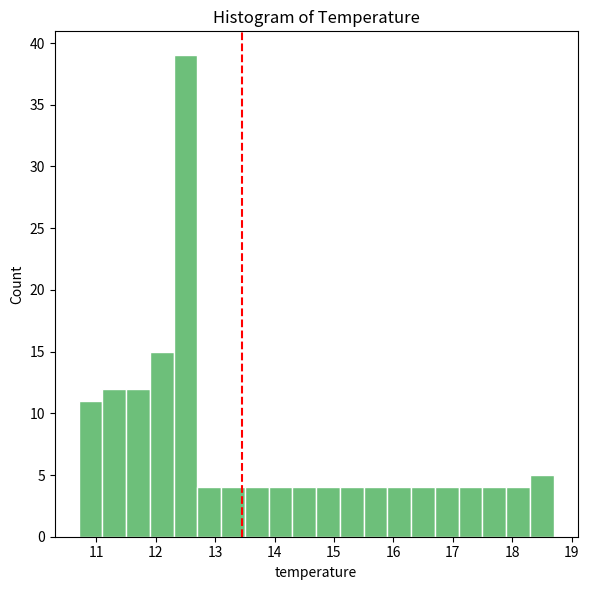

Reading left to right, transcribe this chart: for each bar, give the range it covers on the x-axis and its height. The values are not printed on the chart, so give them approximately, as read against the axis.

10.7 to 11.1: 11
11.1 to 11.5: 12
11.5 to 11.9: 12
11.9 to 12.3: 15
12.3 to 12.7: 39
12.7 to 13.1: 4
13.1 to 13.5: 4
13.5 to 13.9: 4
13.9 to 14.3: 4
14.3 to 14.7: 4
14.7 to 15.1: 4
15.1 to 15.5: 4
15.5 to 15.9: 4
15.9 to 16.3: 4
16.3 to 16.7: 4
16.7 to 17.1: 4
17.1 to 17.5: 4
17.5 to 17.9: 4
17.9 to 18.3: 4
18.3 to 18.7: 5